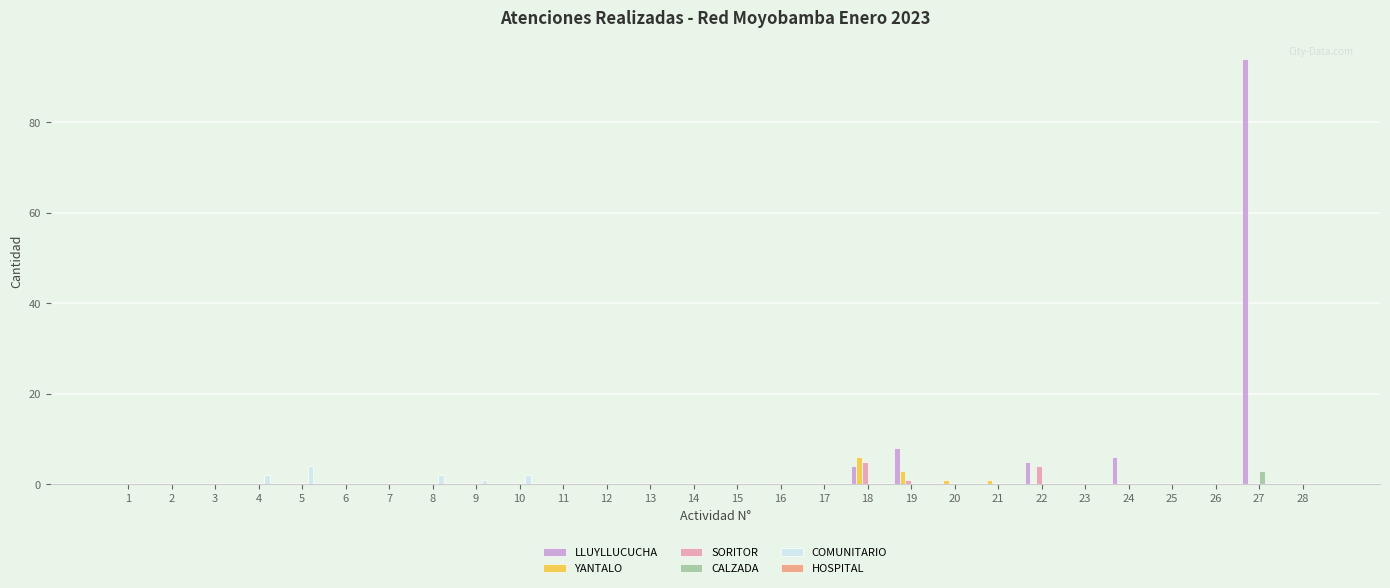

The value of COMUNITARIO at 7 is -3. True or false?

False